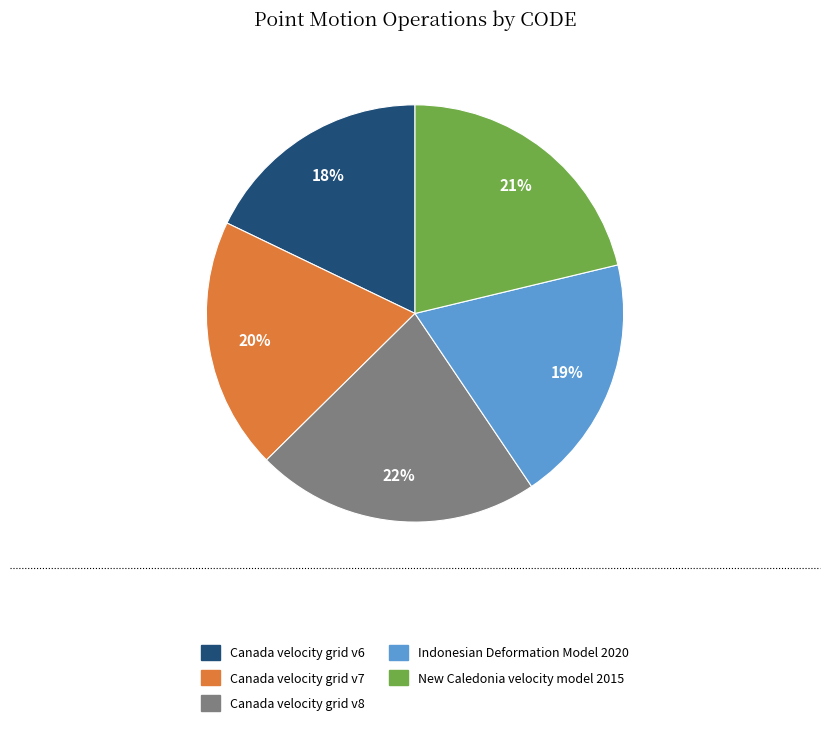

To the nearest percent, what is the average slice percentage?

20%